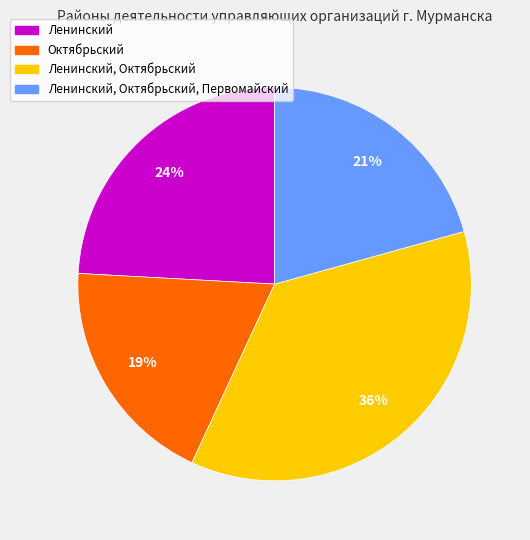

The Ленинский slice represents 24% of the pie. True or false?

True